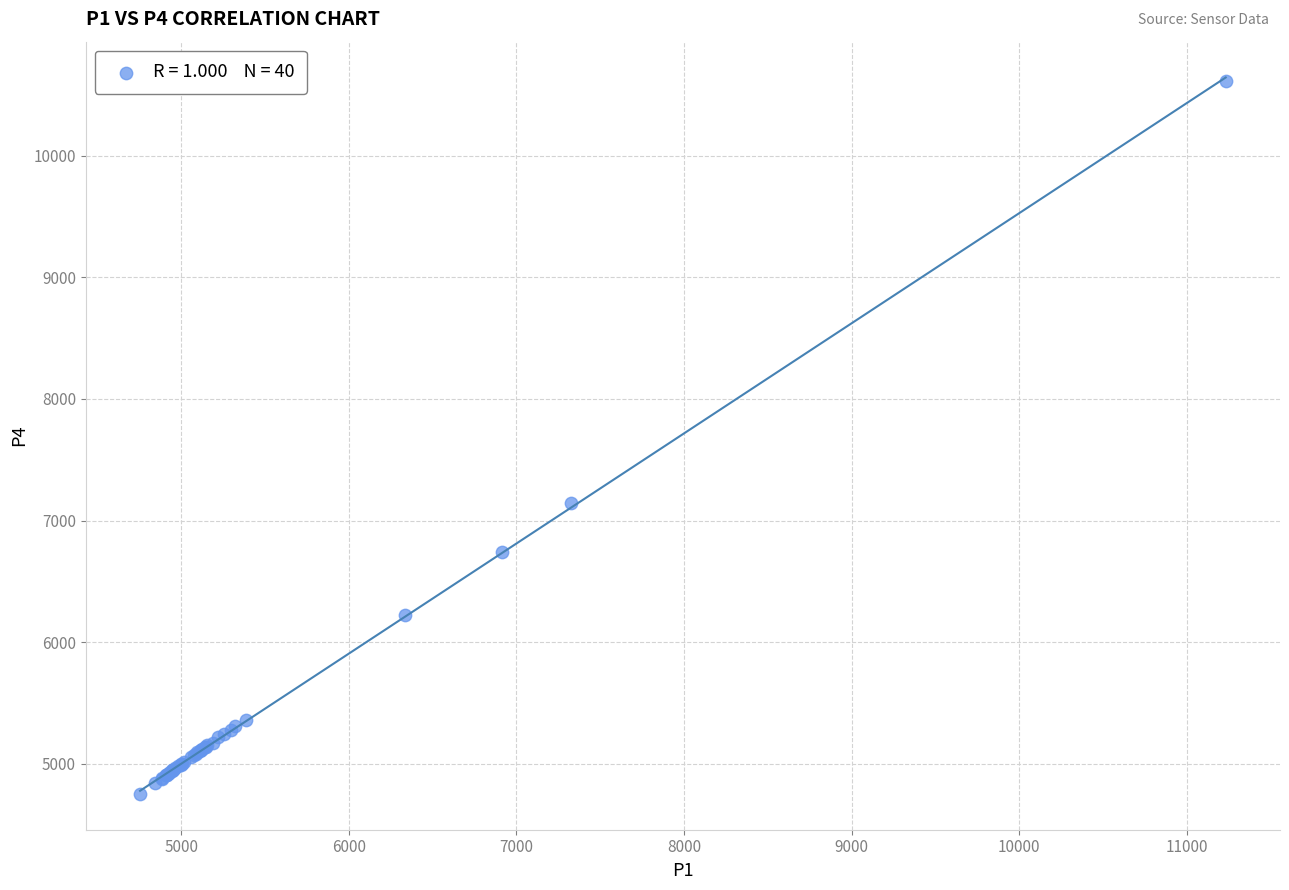

What Y value in the scatter plot is closest to 7684?

7140.5